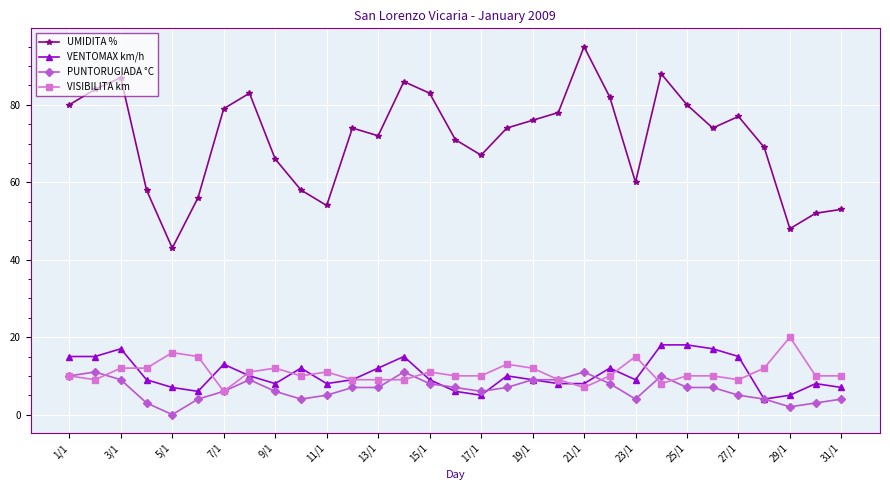

What are all the series names shown in the legend?

UMIDITA %, VENTOMAX km/h, PUNTORUGIADA °C, VISIBILITA km